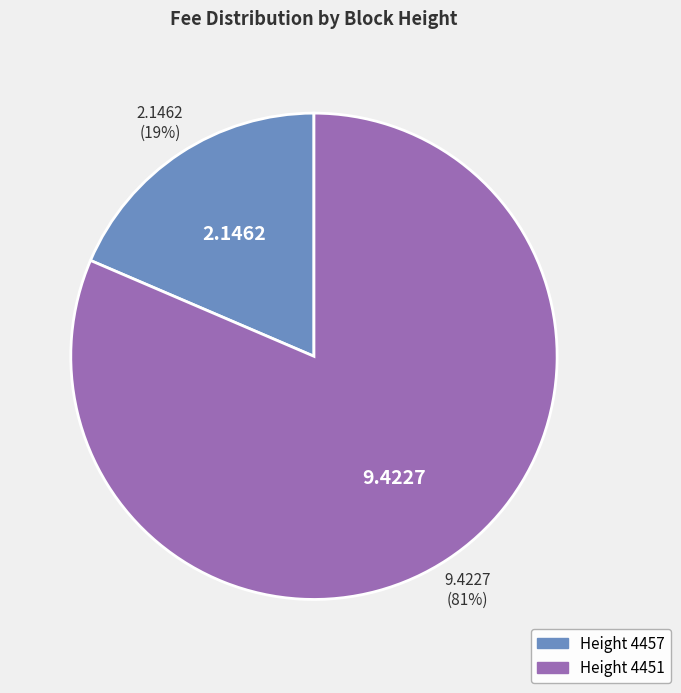

To the nearest percent, what is the average slice percentage?

50%